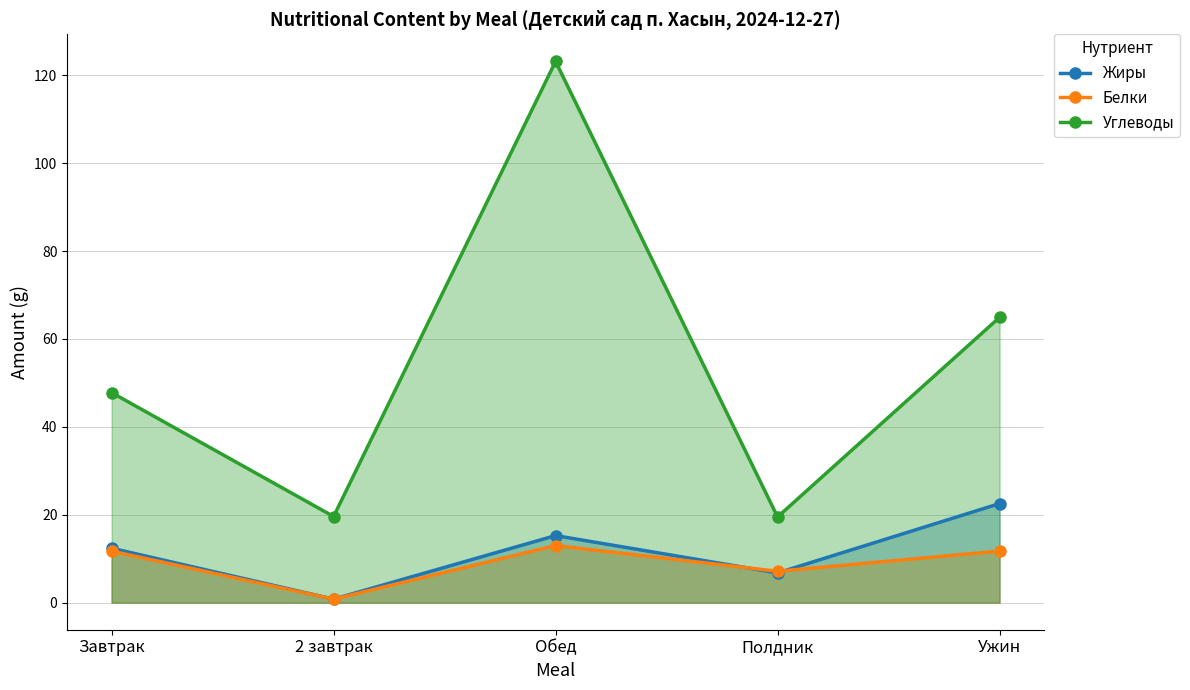

True or false: Белки and Углеводы cross at least once.

False